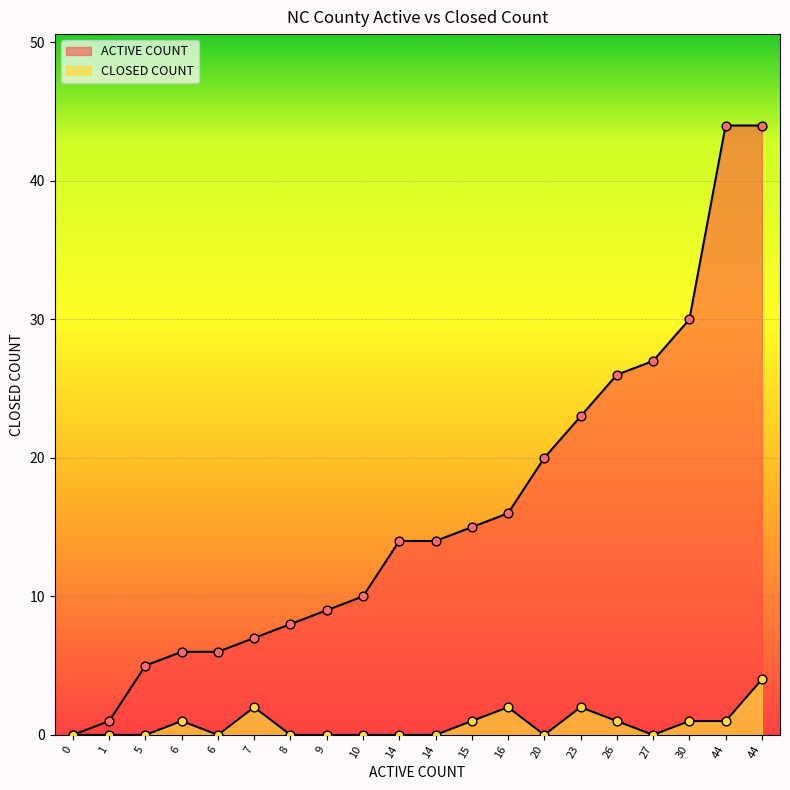

What are all the series names shown in the legend?

ACTIVE COUNT, CLOSED COUNT